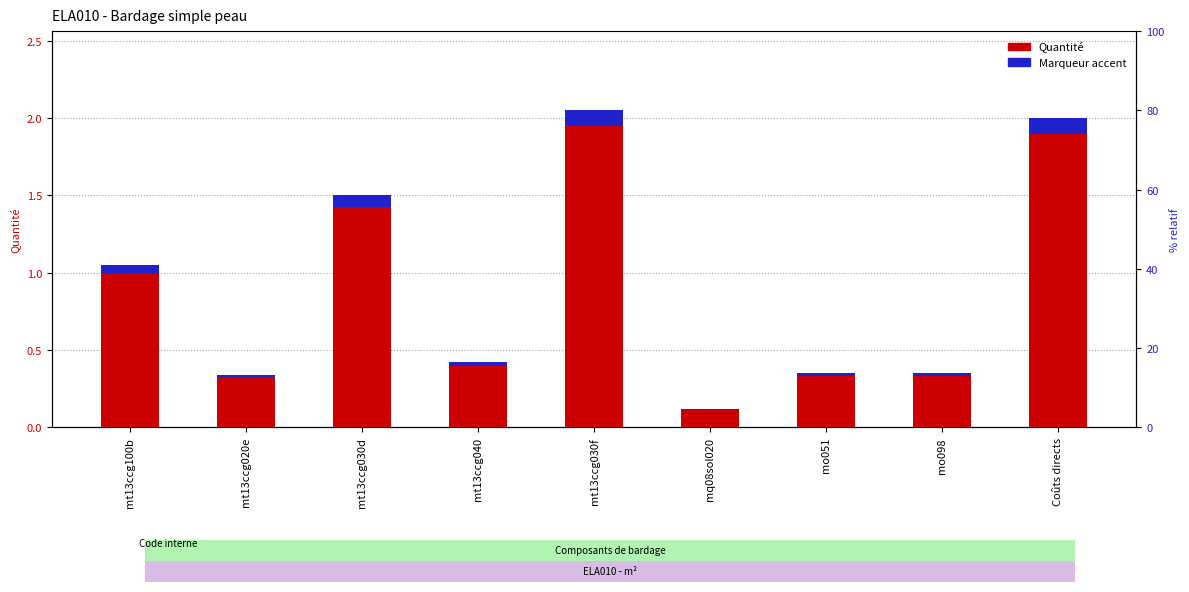

At which category is the sum across all series the highest?

mt13ccg030f